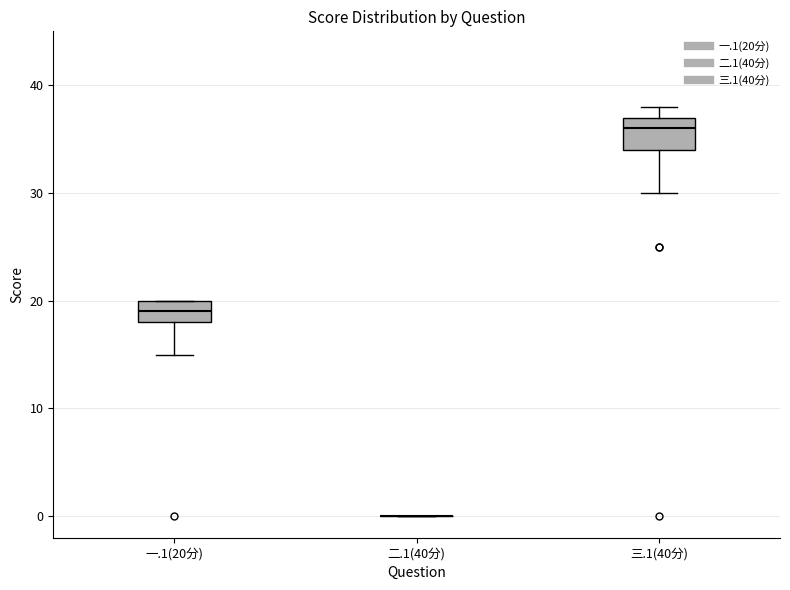

Where is the lower edge of the box for 一.1(20分) on the y-axis? The values are not printed on the chart, so give them approximately, as read against the axis.

18